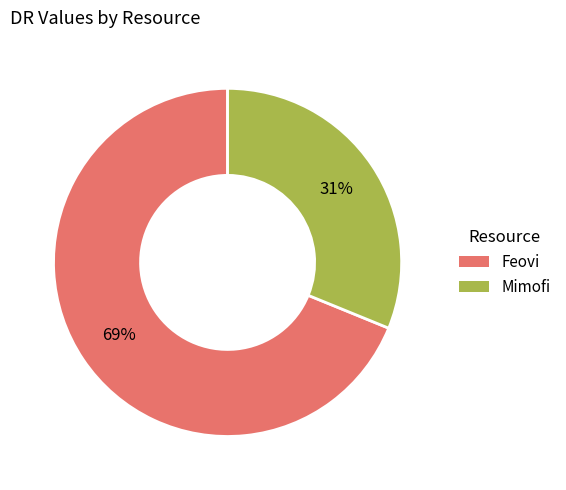

Is there any slice that represents more than half of the pie?

Yes